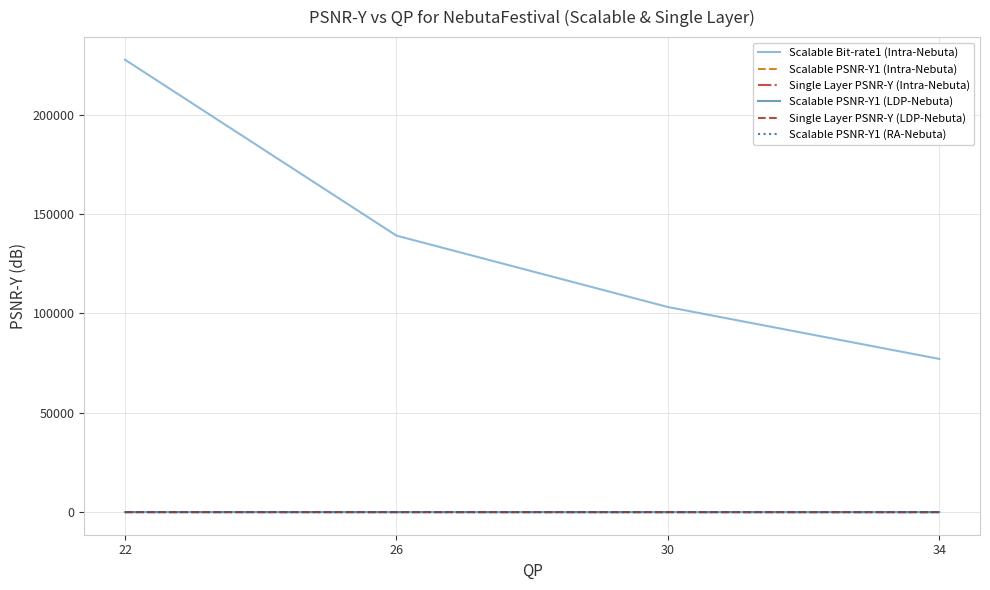

True or false: Scalable PSNR-Y1 (LDP-Nebuta) and Single Layer PSNR-Y (Intra-Nebuta) cross at least once.

False